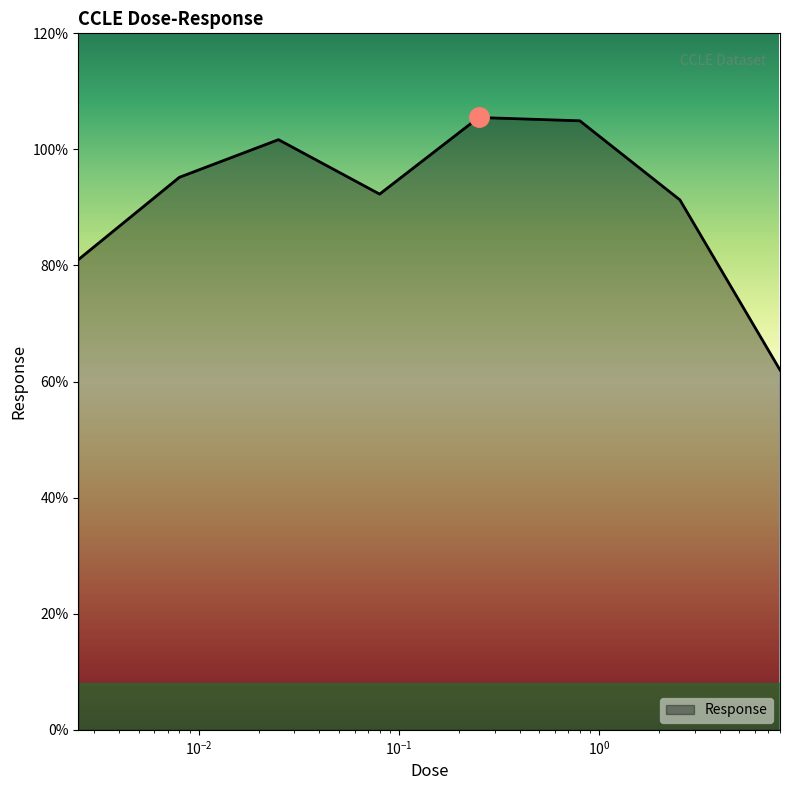

What is the difference between the maximum and second lowest values?

24.5